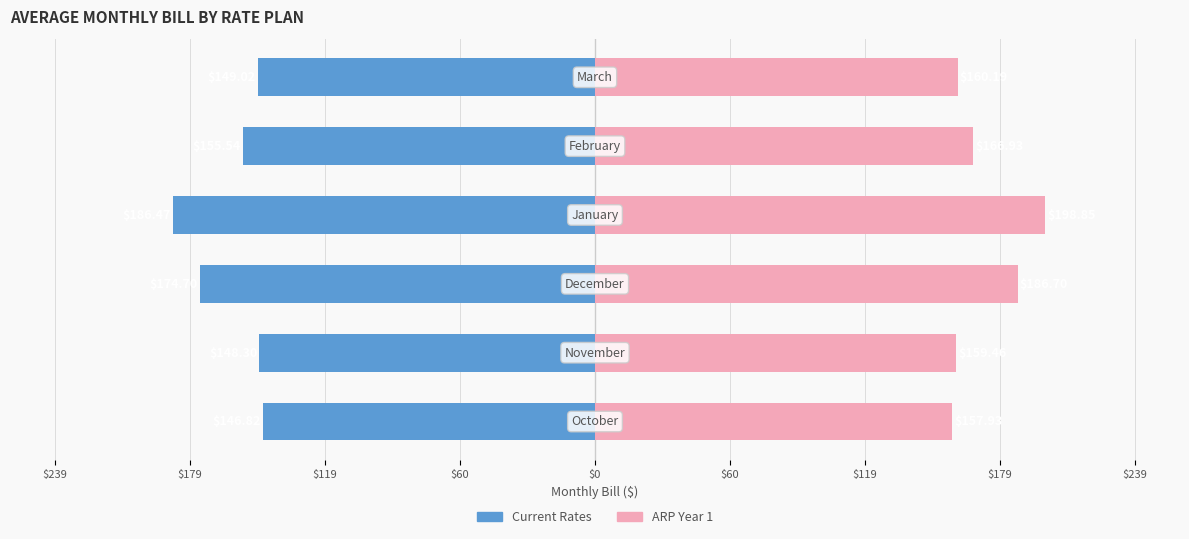

How many distinct data groups are displayed?

2